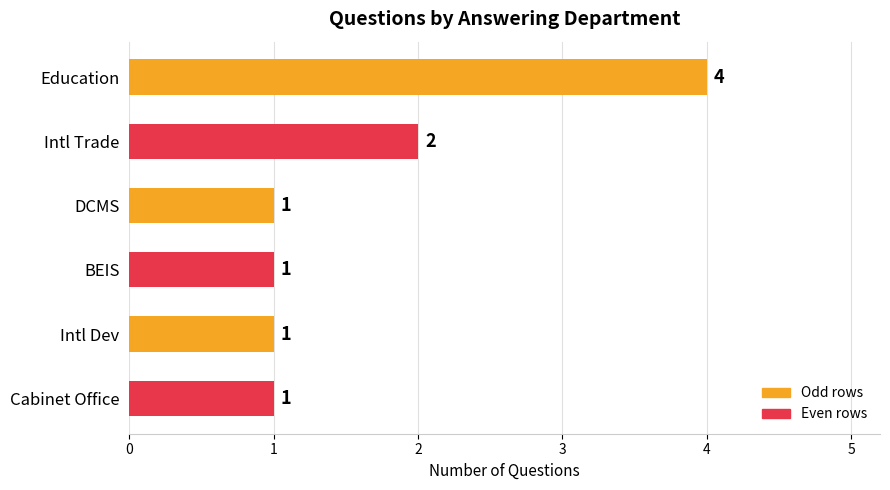

True or false: the data shows 2 at Intl Dev.

False